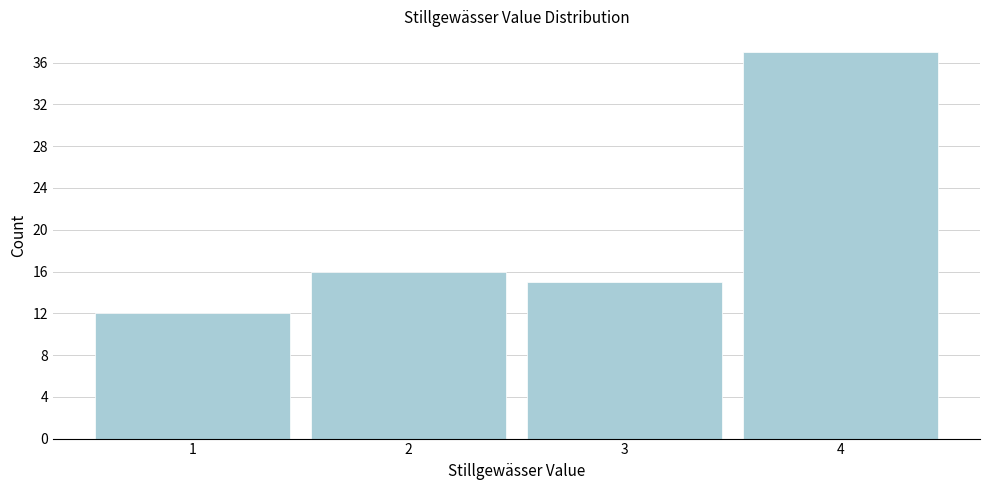

Reading left to right, list all the values displayed in this chart.

12	16	15	37